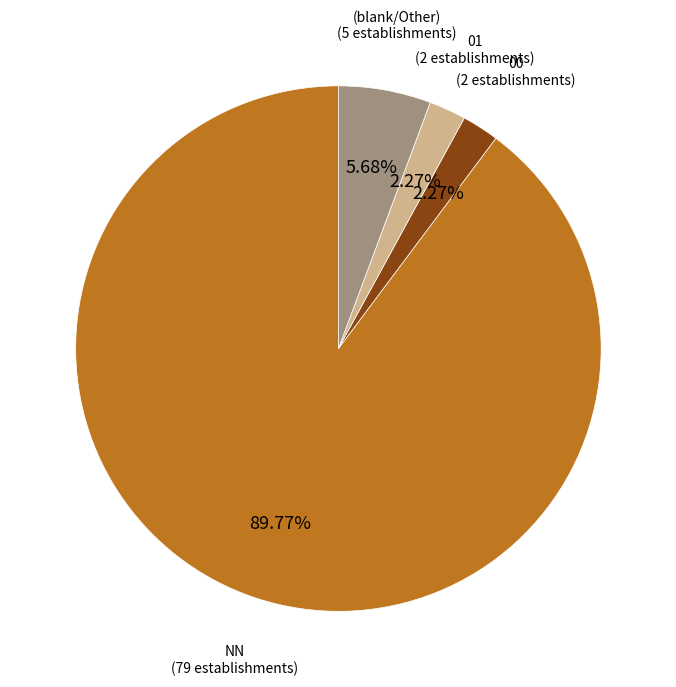

Which category has the biggest portion of the pie?

NN